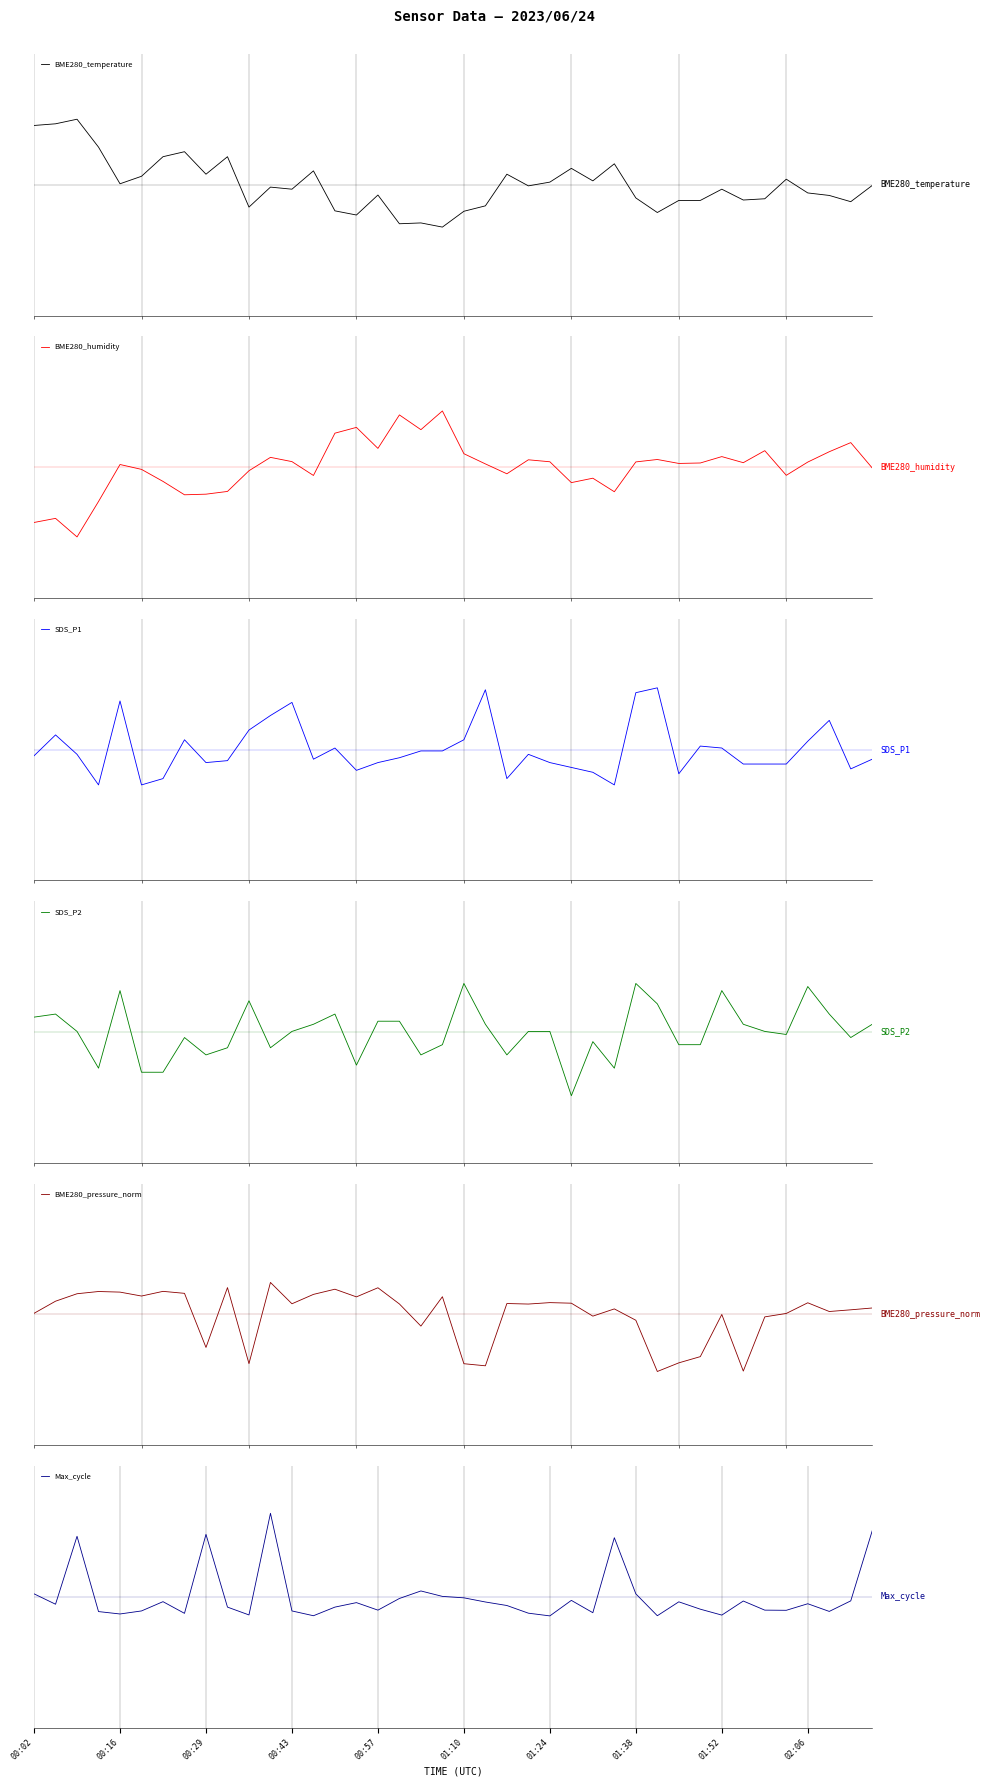

Which series has the largest range (max minus min)?

BME280_humidity